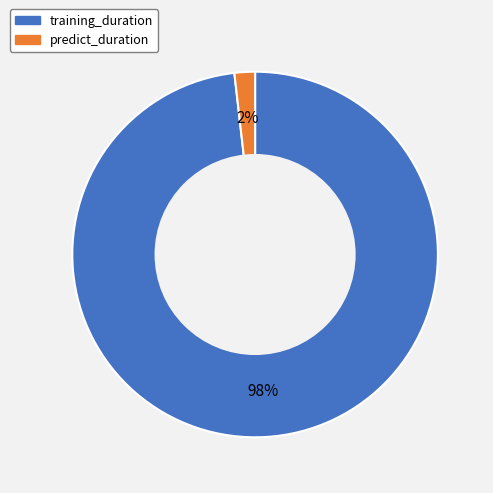

Does training_duration represent more than half of the total?

Yes